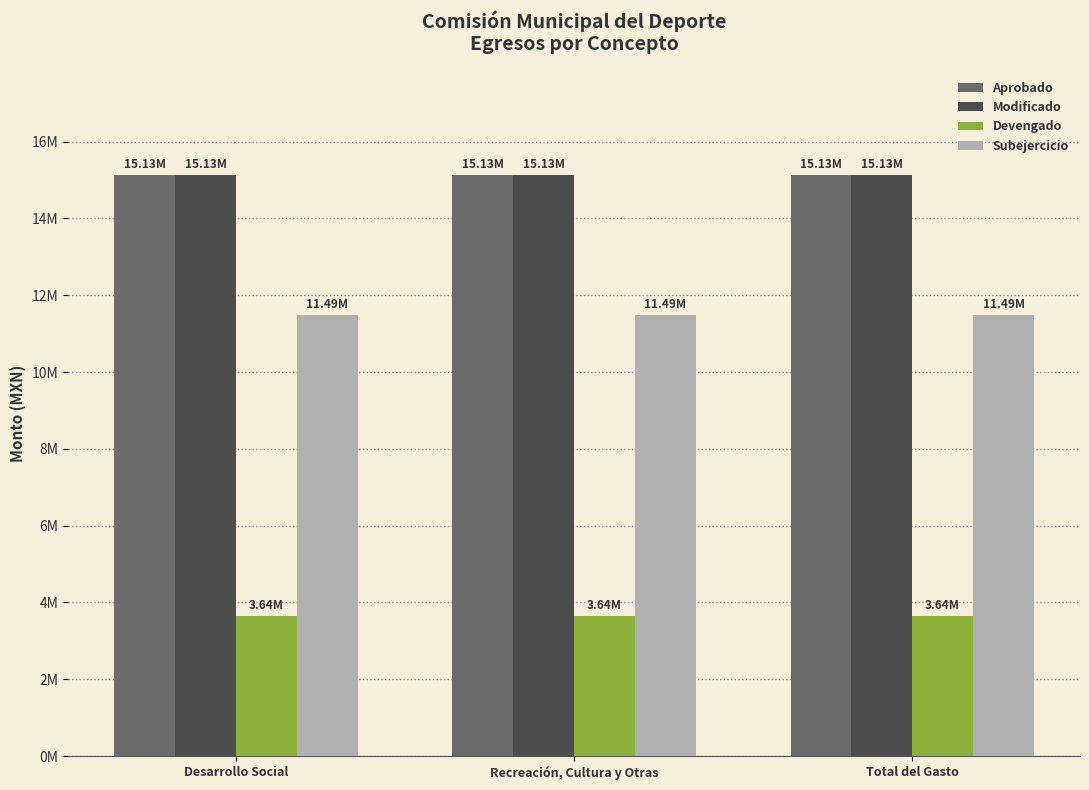

What is the label of the 1st bar from the left?

Desarrollo Social